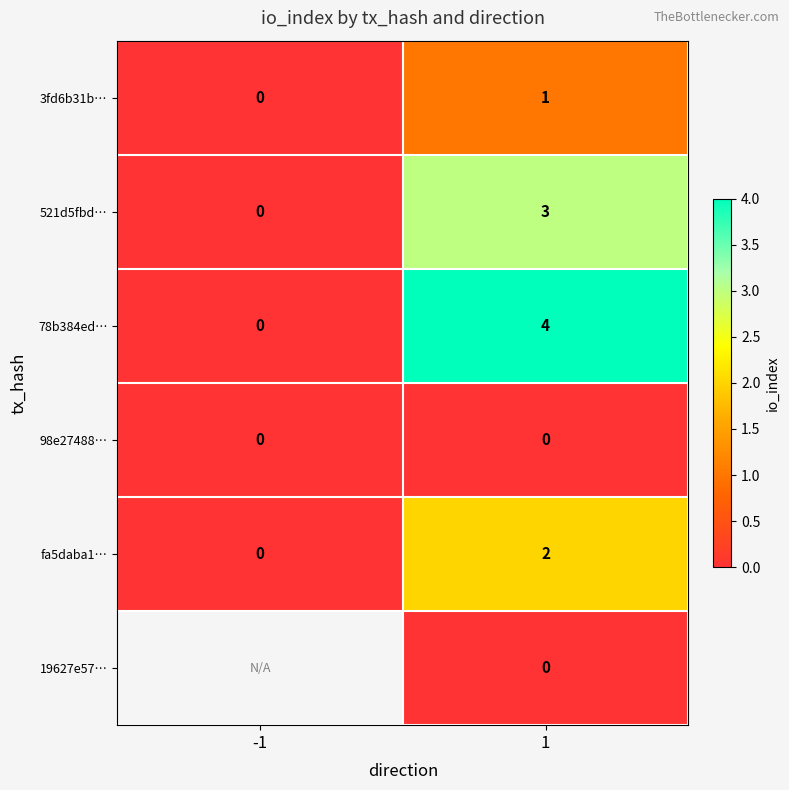

List the labels in order of 78b384ed… value, largest first.

1, -1